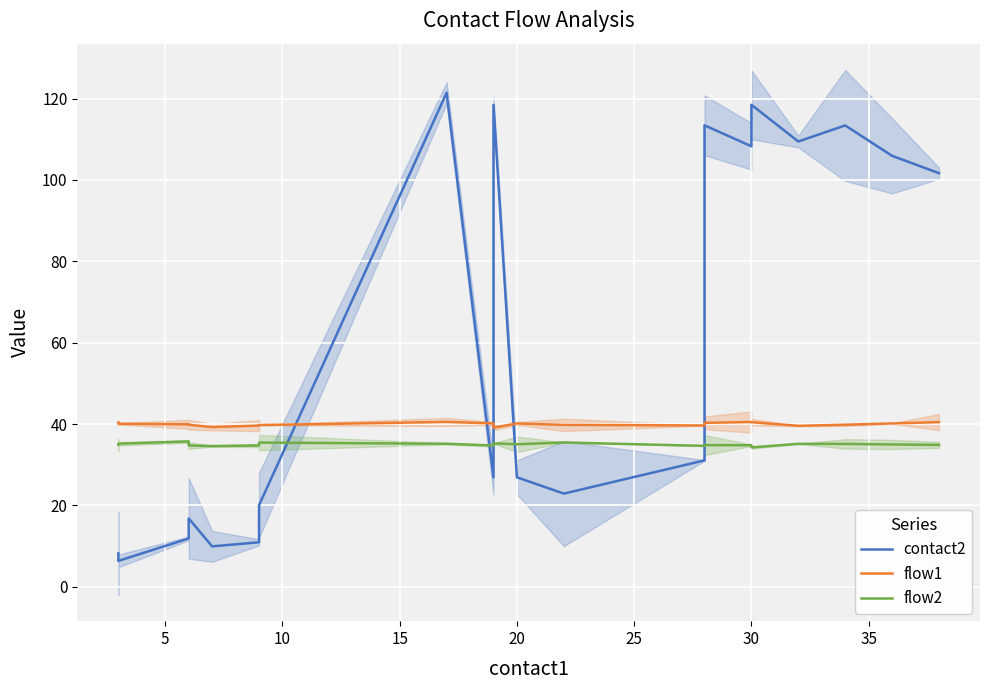

At how many categories does at least one series exceed 106?

7